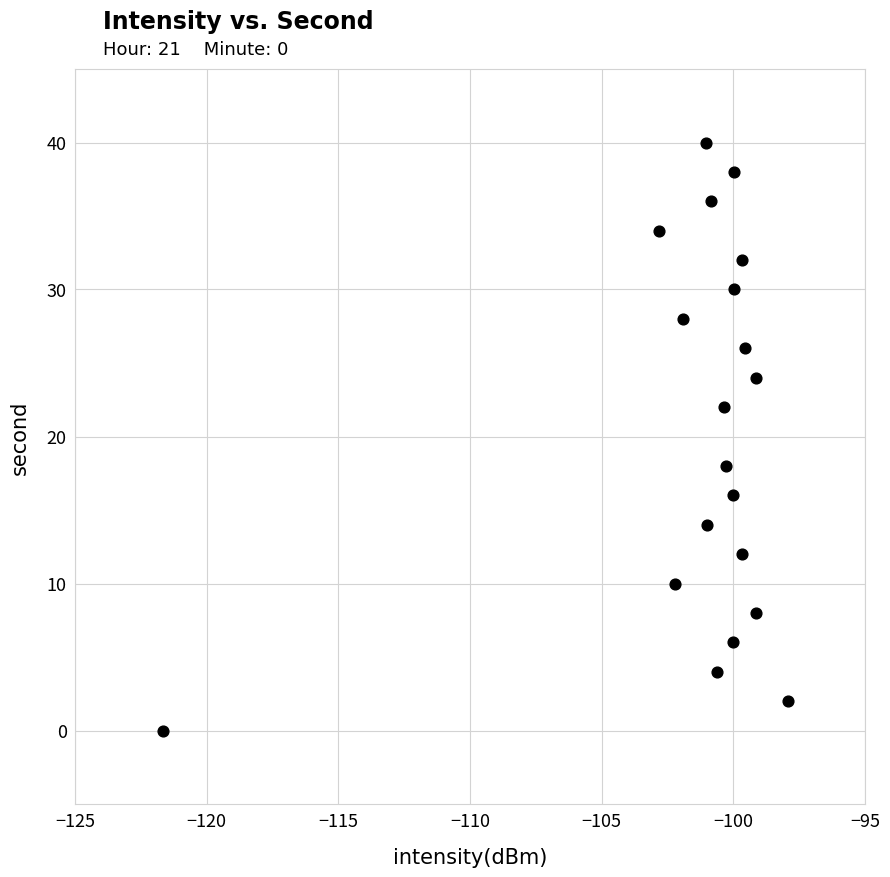

What is the range of Y values (max minus min)?

40